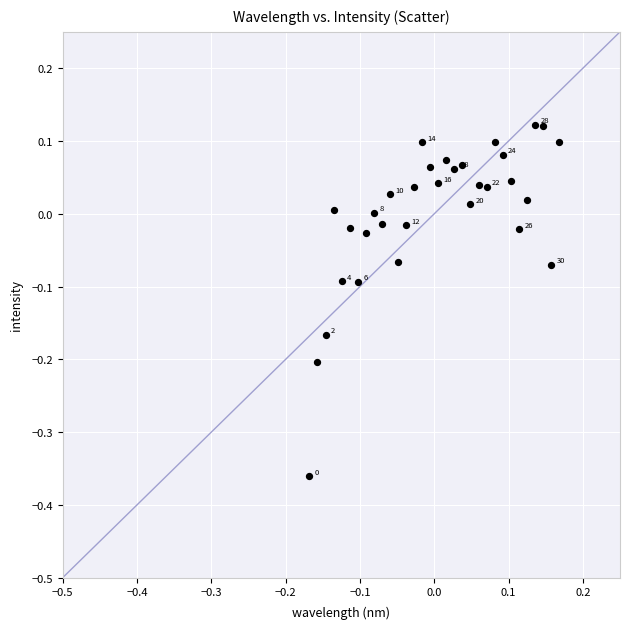

What is the range of Y values (max minus min)?

0.5